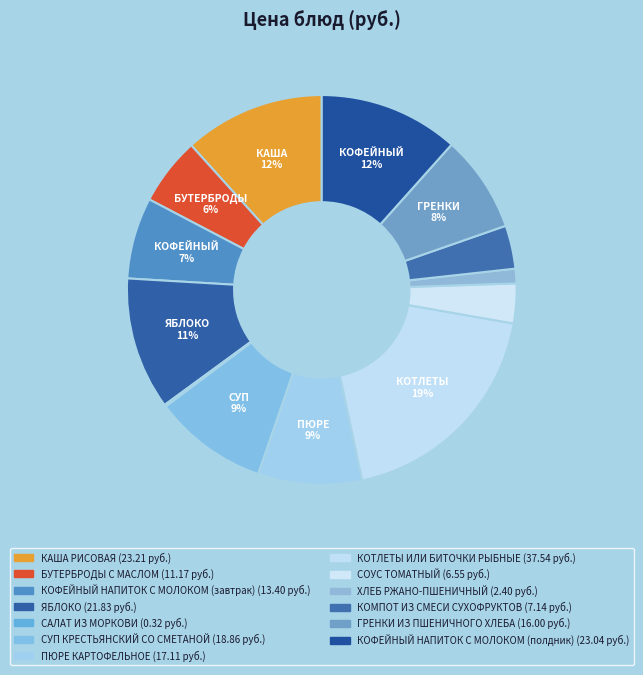

Which slice is the smallest?

САЛАТ ИЗ МОРКОВИ